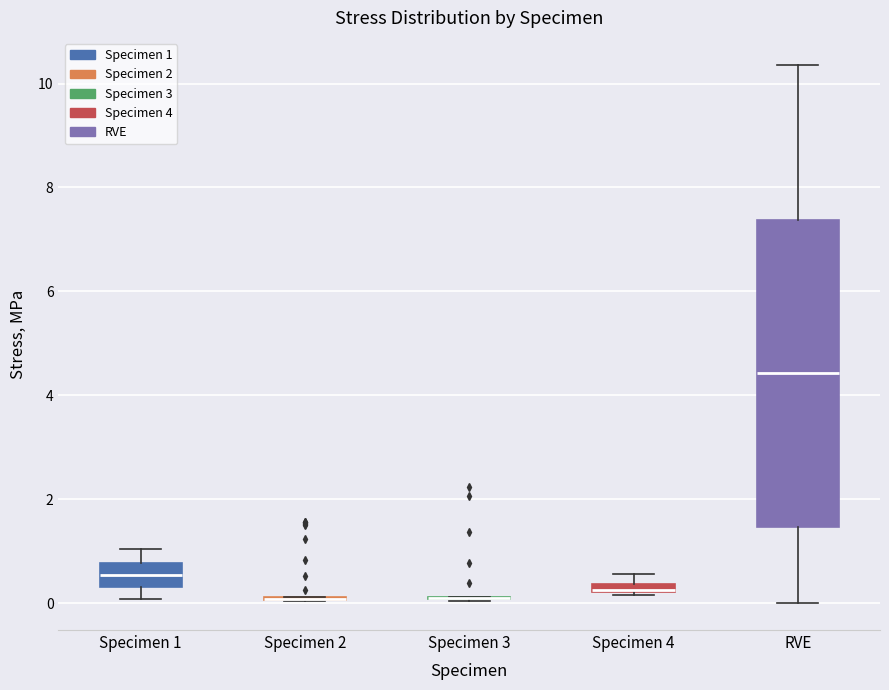

Where is the lower edge of the box for RVE on the y-axis? The values are not printed on the chart, so give them approximately, as read against the axis.

1.4